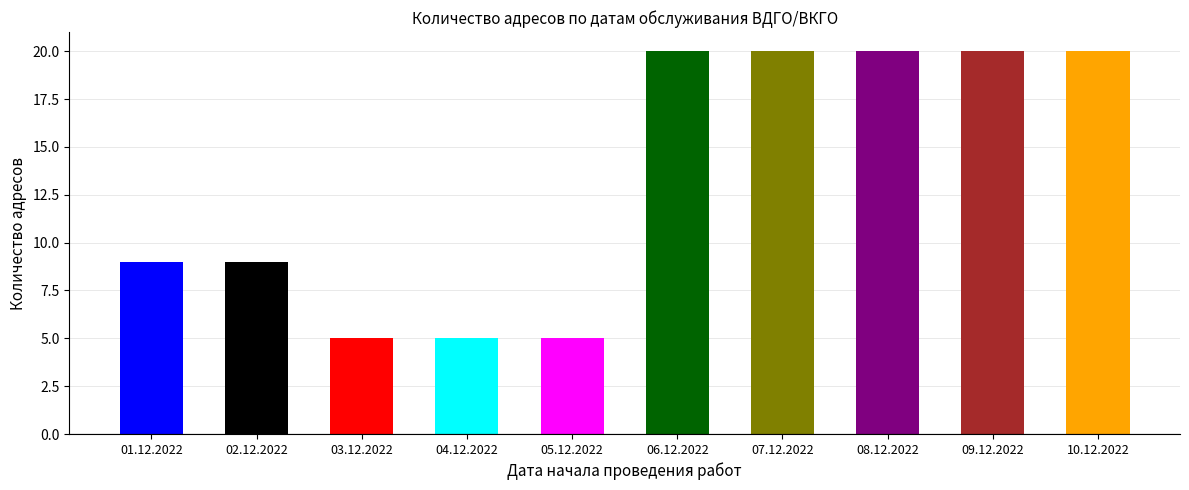

Is it true that the value at 09.12.2022 is 9?

False